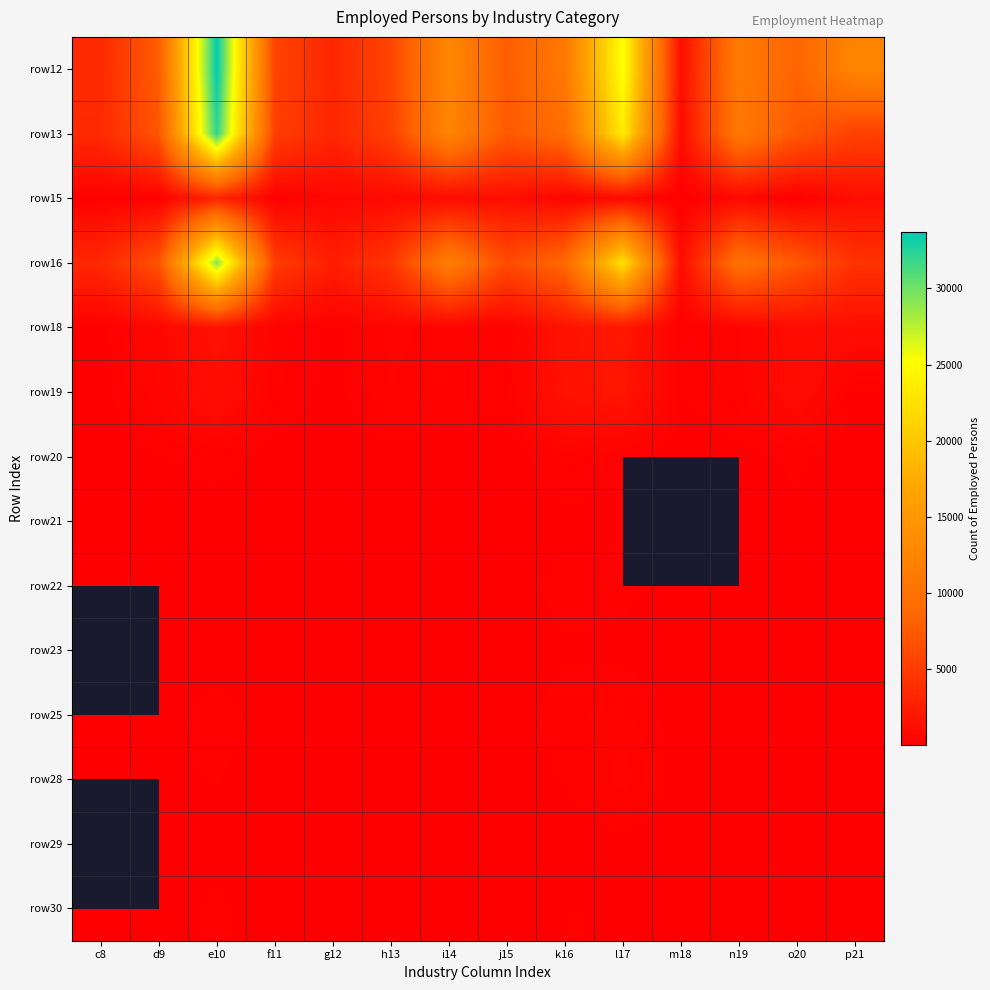

Between m18 and d9, which is larger?

d9